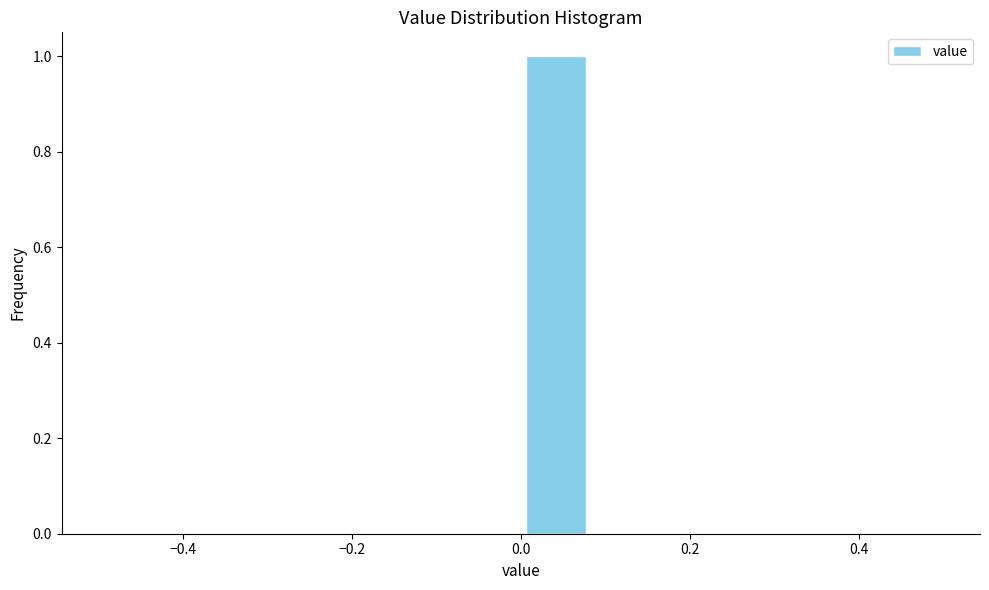

Reading left to right, transcribe this chart: for each bar, give the range it covers on the x-axis and its height. Neither the bar edges nor the heights are printed on the chart, so give them approximately, as read against the axes.

-0.50 to -0.42: 0
-0.42 to -0.34: 0
-0.34 to -0.24: 0
-0.24 to -0.16: 0
-0.16 to -0.08: 0
-0.08 to 0.00: 0
0.00 to 0.08: 1
0.08 to 0.16: 0
0.16 to 0.26: 0
0.26 to 0.34: 0
0.34 to 0.42: 0
0.42 to 0.50: 0